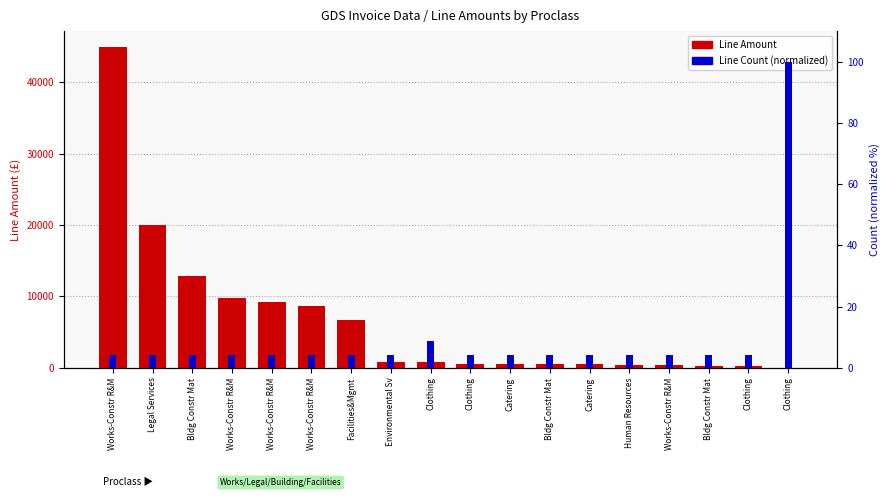

Reading right to left, transcribe all the data shown in this chart.

Line Amount: 30.1	251.1	254.5	377.2	385.0	510.0	515.0	530.0	569.0	806.0	852.5	6720.0	8645.5	9248.0	9765.0	12895.0	20061.5	44881.5
Line Count (normalized): 100.0	4.3	4.3	4.3	4.3	4.3	4.3	4.3	4.3	8.7	4.3	4.3	4.3	4.3	4.3	4.3	4.3	4.3